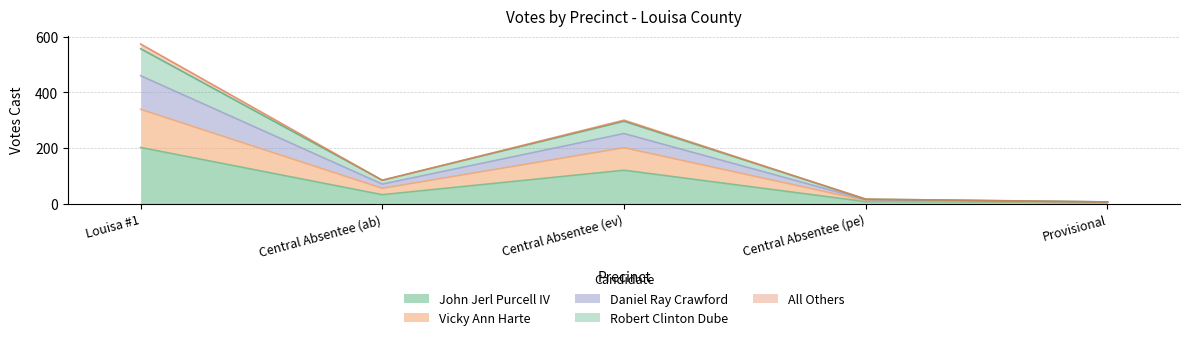

What are all the series names shown in the legend?

John Jerl Purcell IV, Vicky Ann Harte, Daniel Ray Crawford, Robert Clinton Dube, All Others